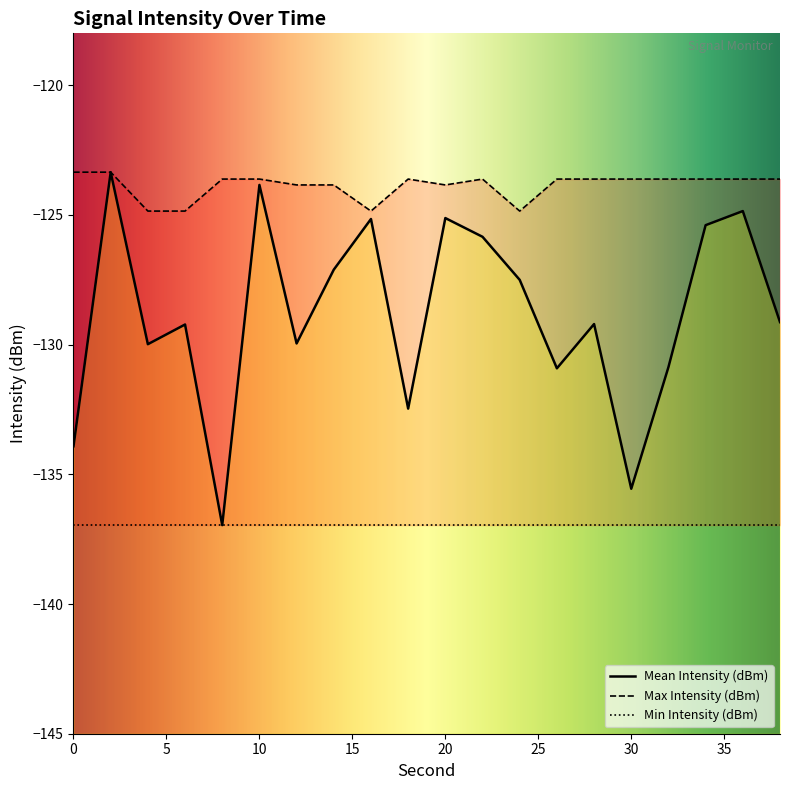

What is the difference between the maximum and second lowest values in the Mean Intensity (dBm) series?

12.2